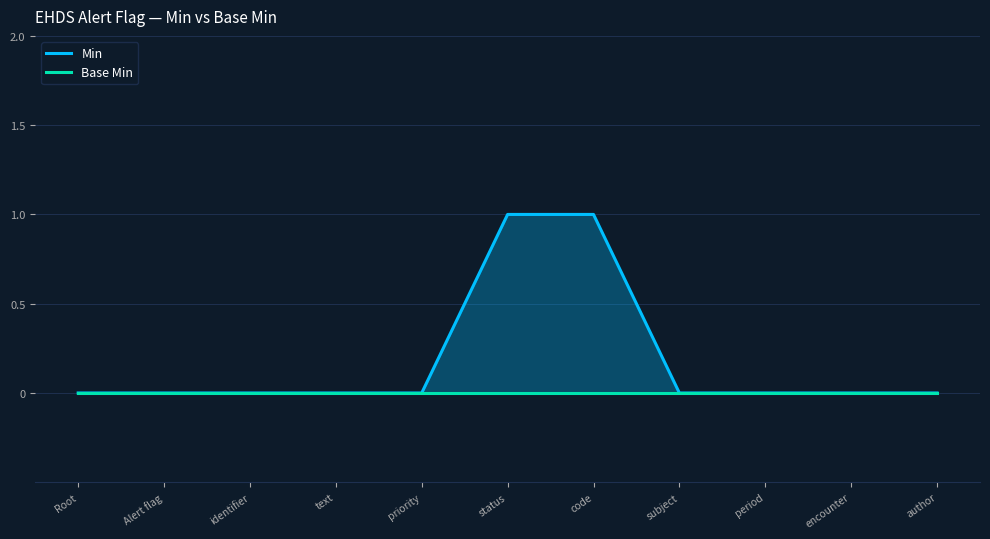

Reading left to right, list all the values displayed in this chart.

Min: 0	0	0	0	0	1	1	0	0	0	0
Base Min: 0	0	0	0	0	0	0	0	0	0	0